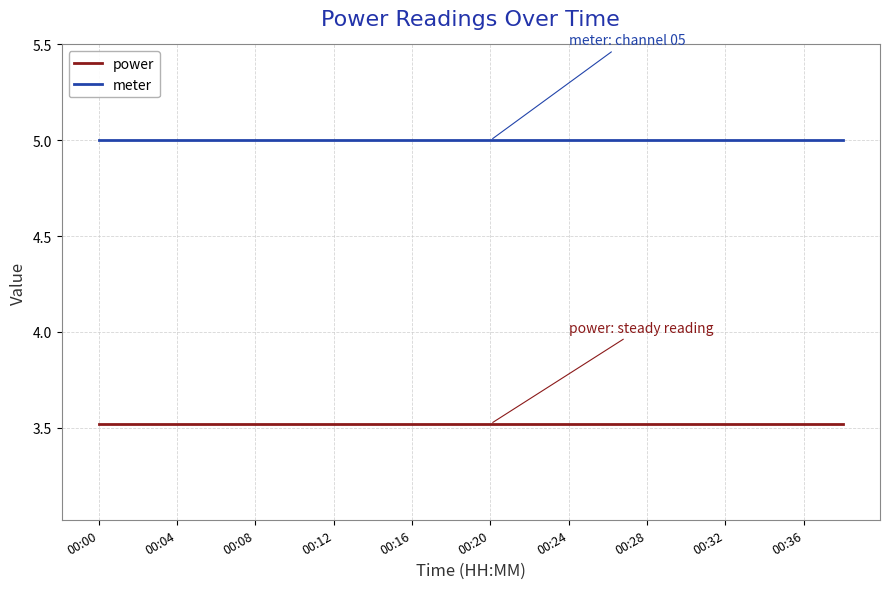

What is the minimum value shown in the chart?

3.5